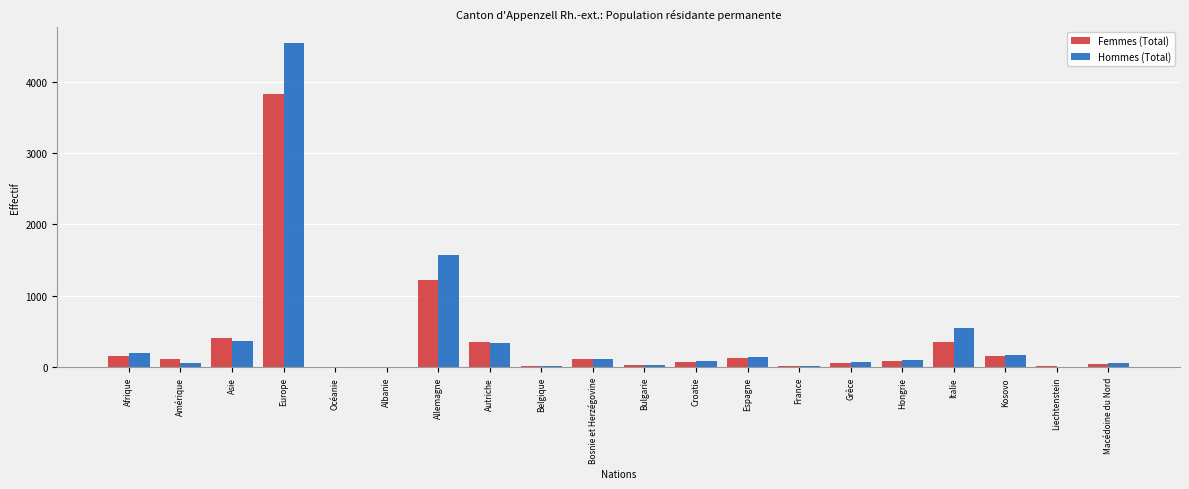

Which series has the widest spread of values?

Hommes (Total)